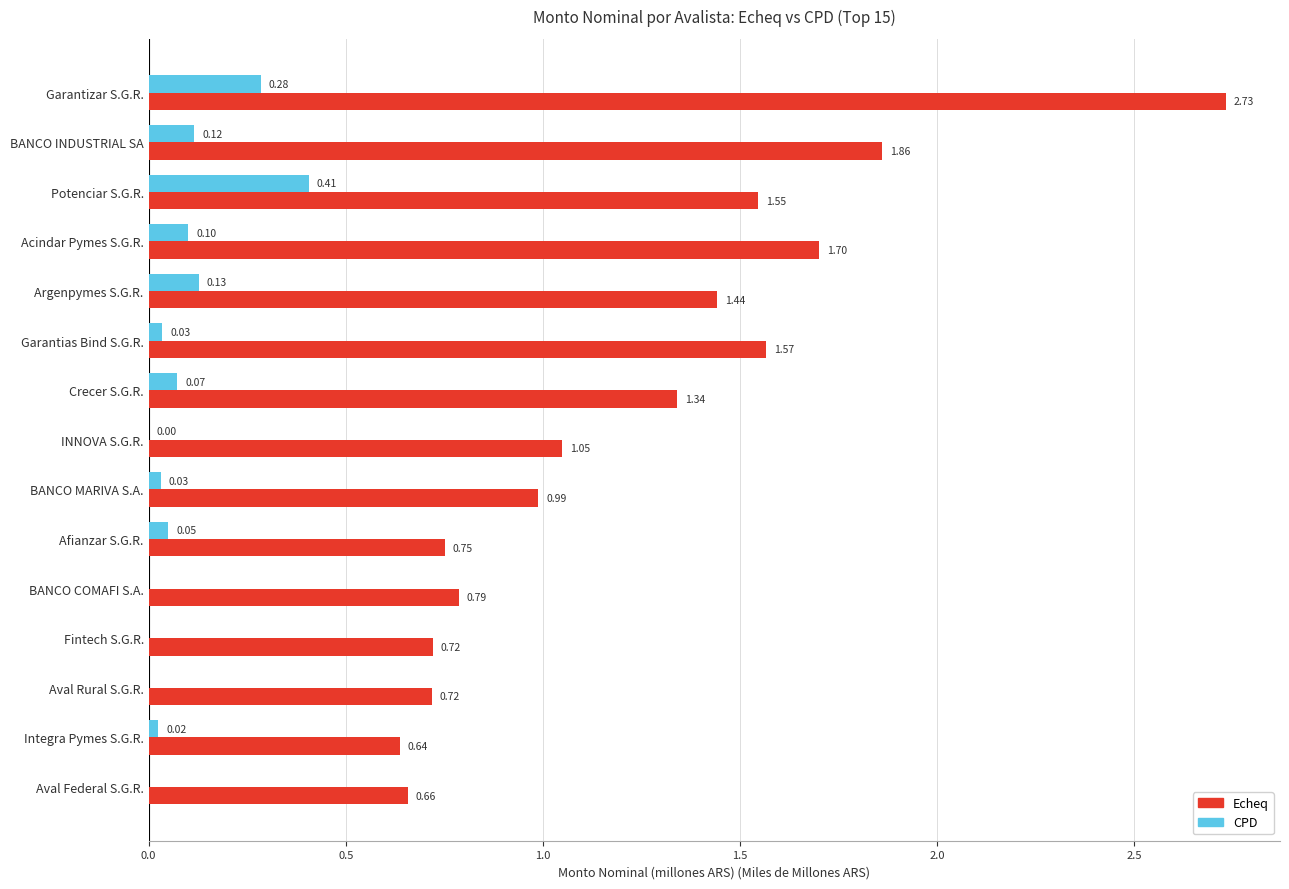

What is the sum of all Echeq values?

18.5